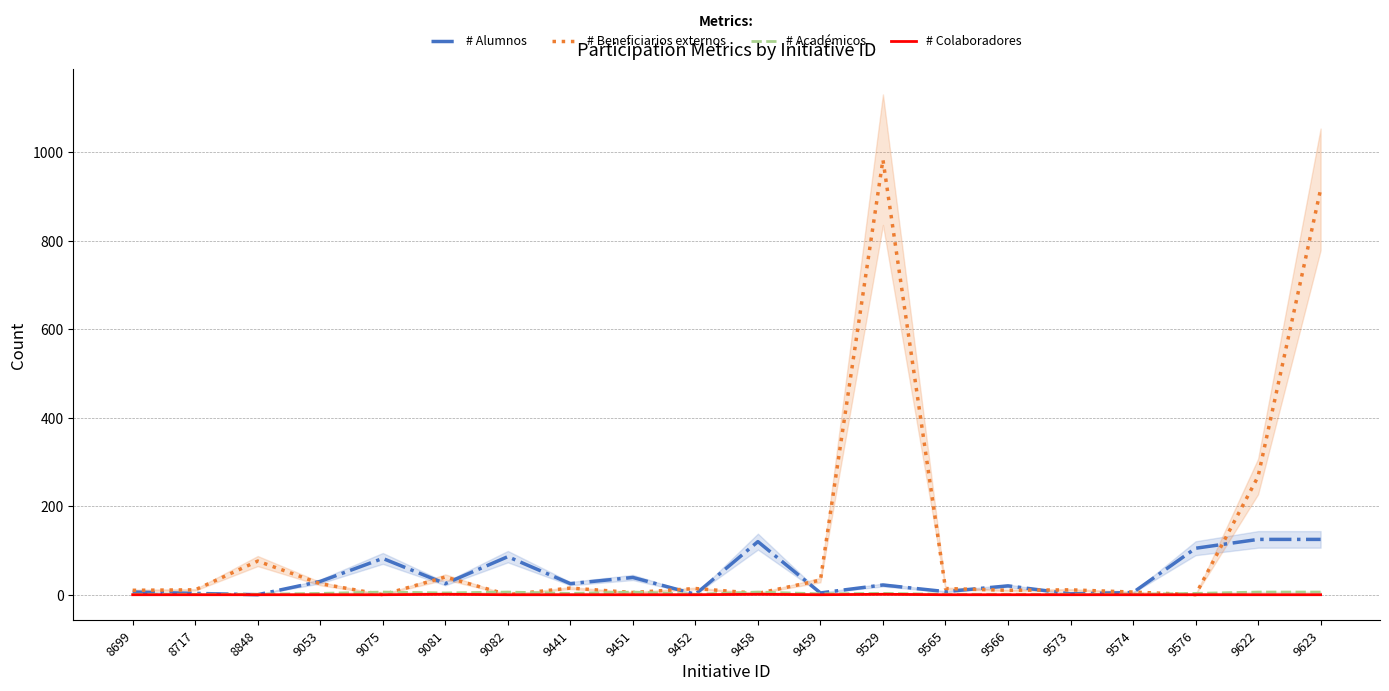

What is the difference between the second highest and second lowest values in the # Alumnos series?

124